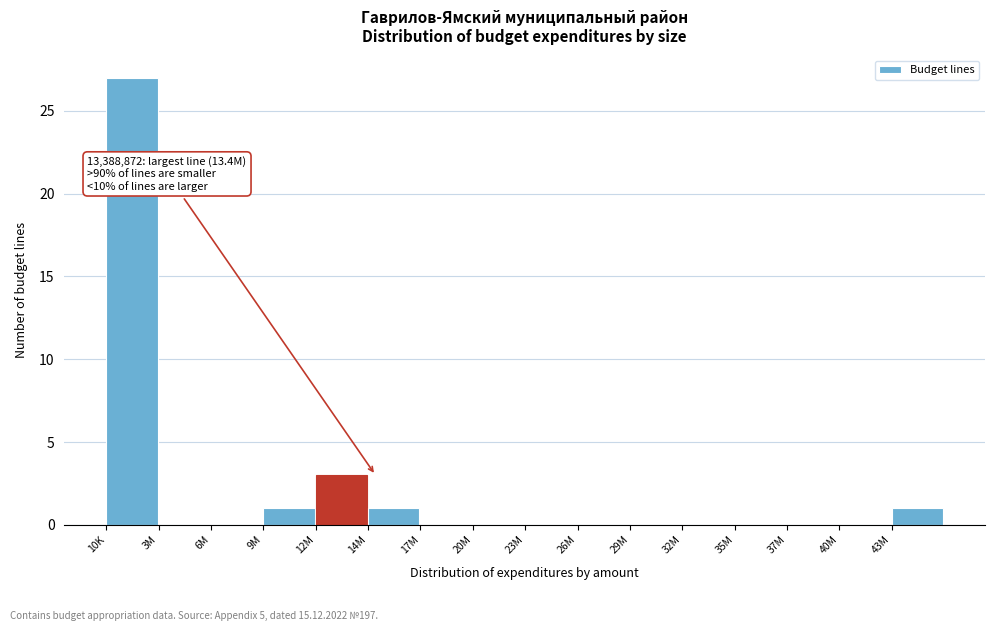

Reading left to right, extract all data points from this chart.

10K=27	3M=0	6M=0	9M=1	12M=3	14M=1	17M=0	20M=0	23M=0	26M=0	29M=0	32M=0	35M=0	37M=0	40M=0	43M=1